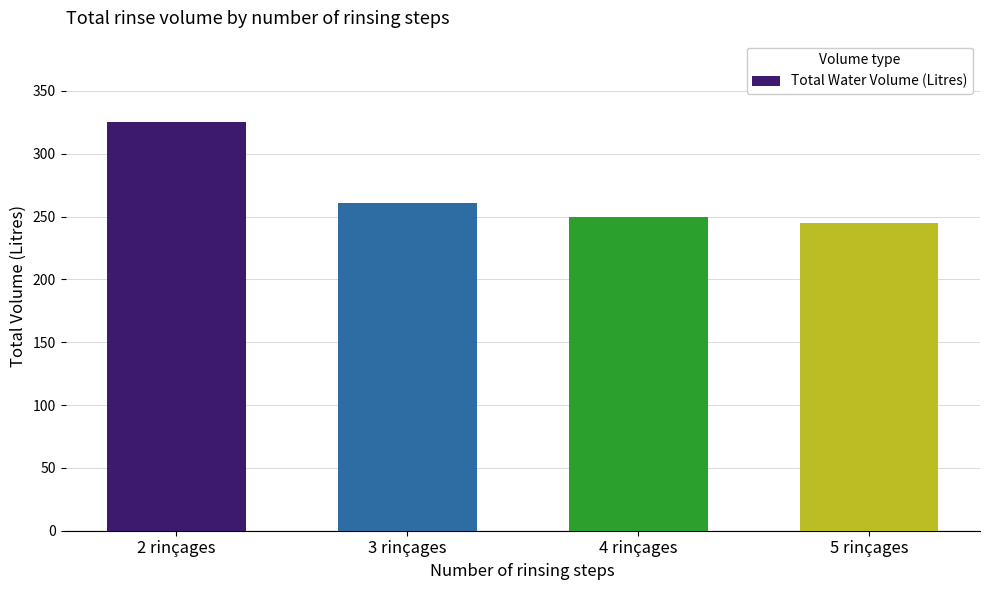

Is it true that the value at 3 rinçages is 175.3?

False